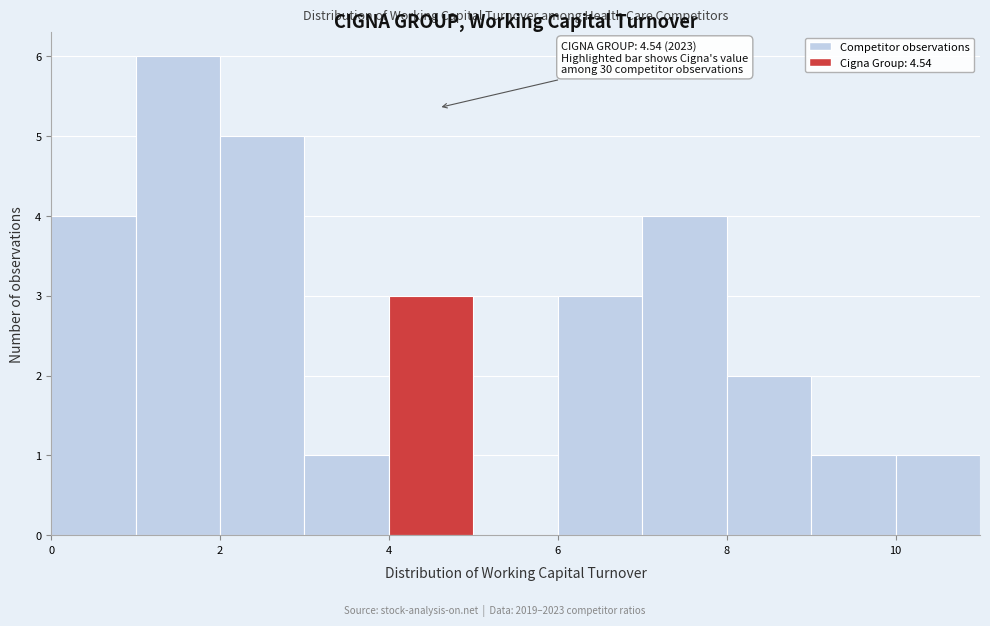

Over which range of the x-axis is the bar tallest?

1 to 2